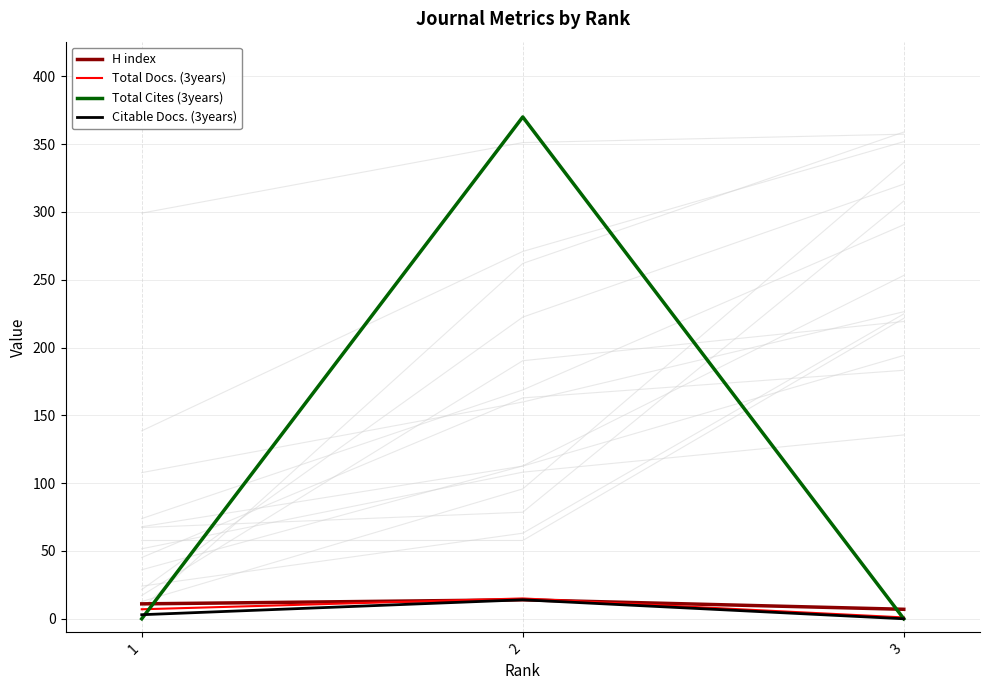

What is the sum of all Total Docs. (3years) values?

23